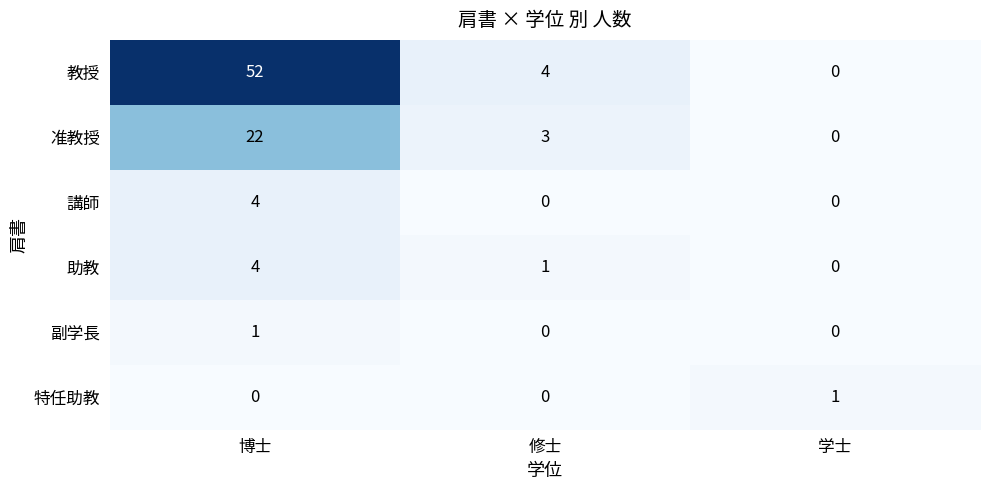

How many series are shown in this chart?

6